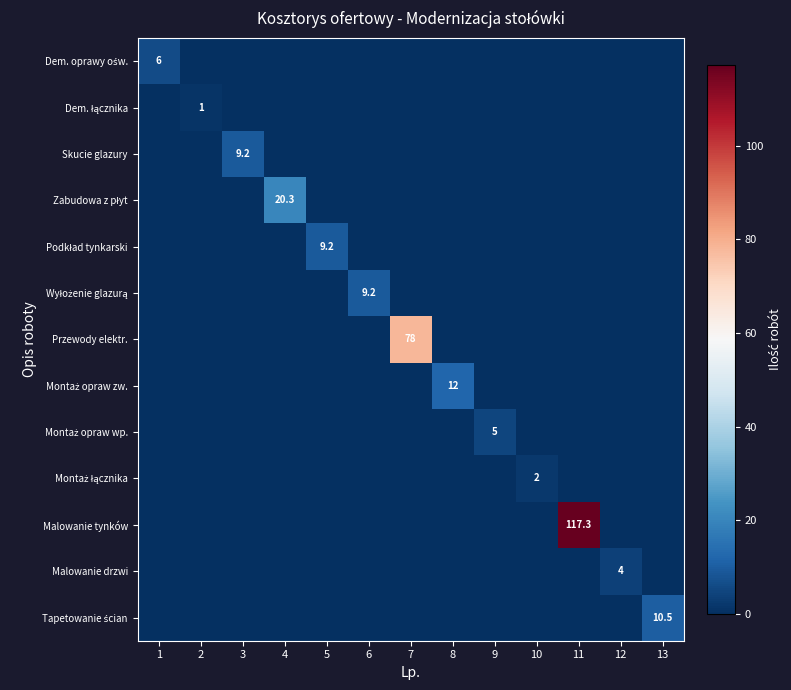

How many values in Zabudowa z płyt are above zero?

1